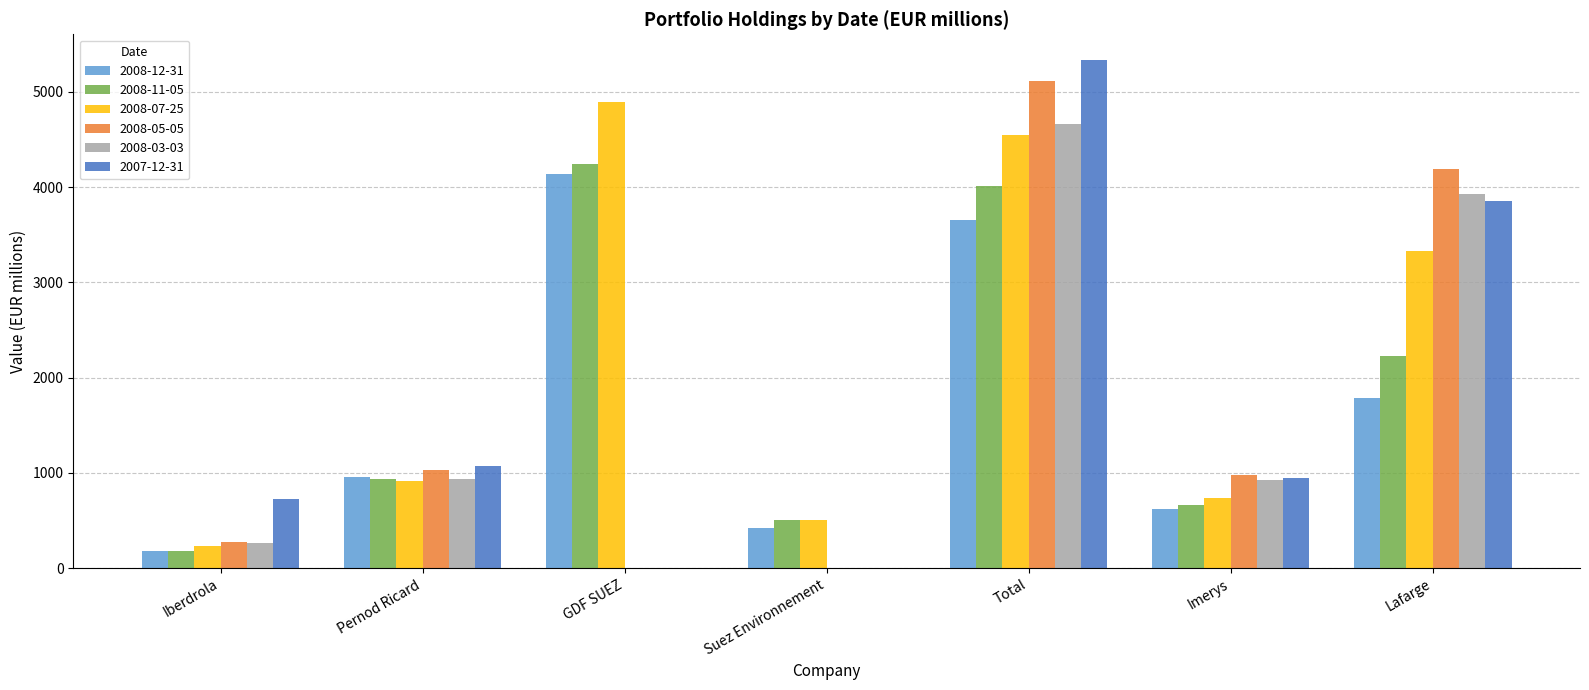

What is the total value across all series at Suez Environnement?

1440.0